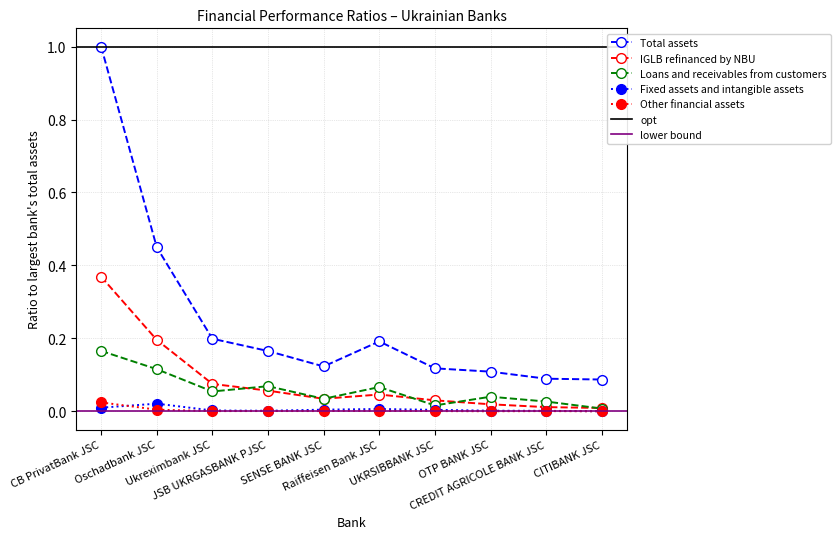

The Total assets series shows 0.3 at Raiffeisen Bank JSC. True or false?

False